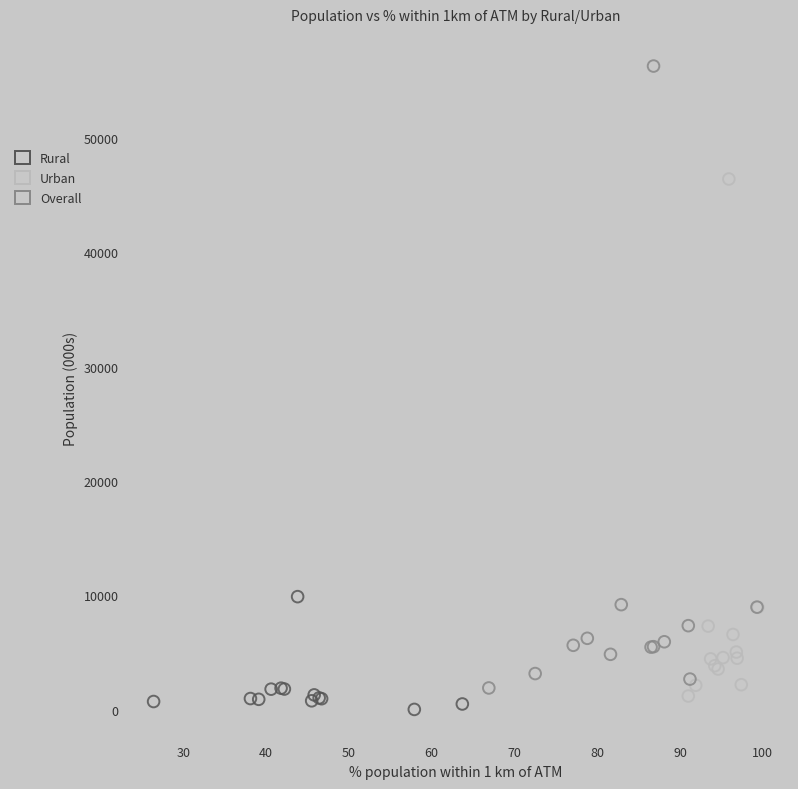

Which series contains the highest Y value?

Overall